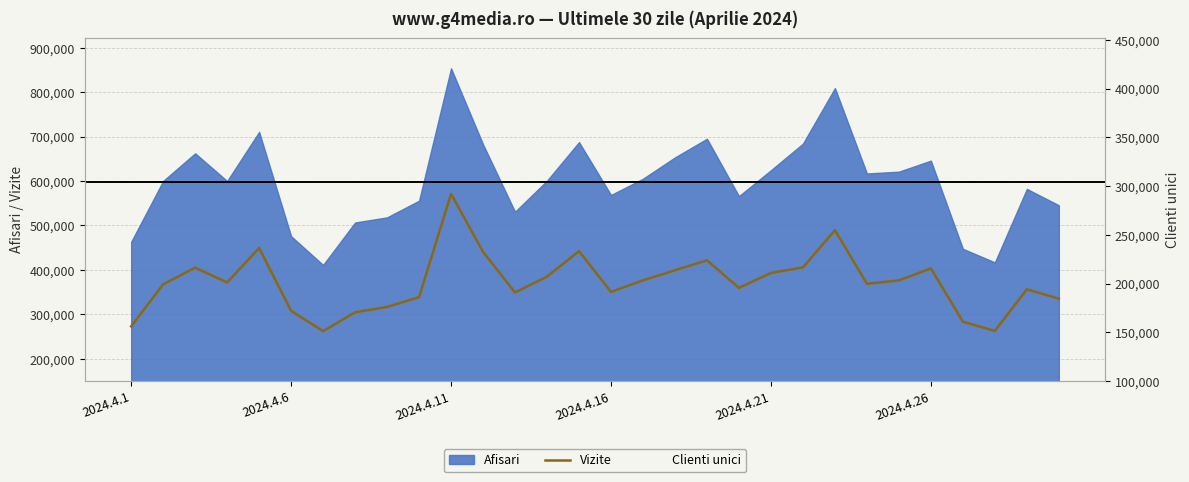

Does the chart display data point markers on the line(s)?

No